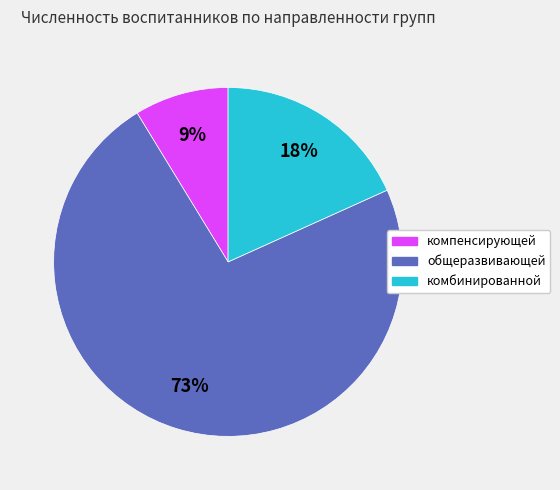

Does any single category account for the majority?

Yes